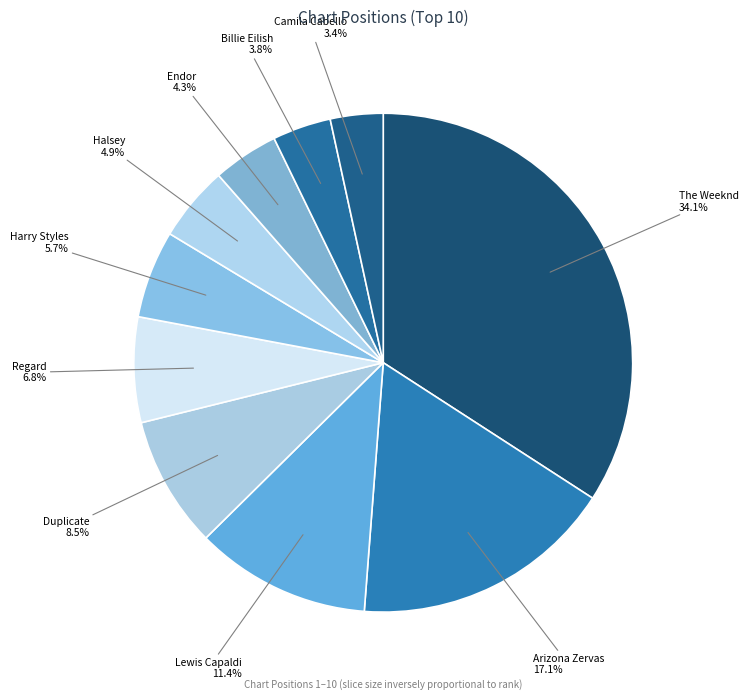

Combined, do Endor and The Weeknd account for over 50%?

No